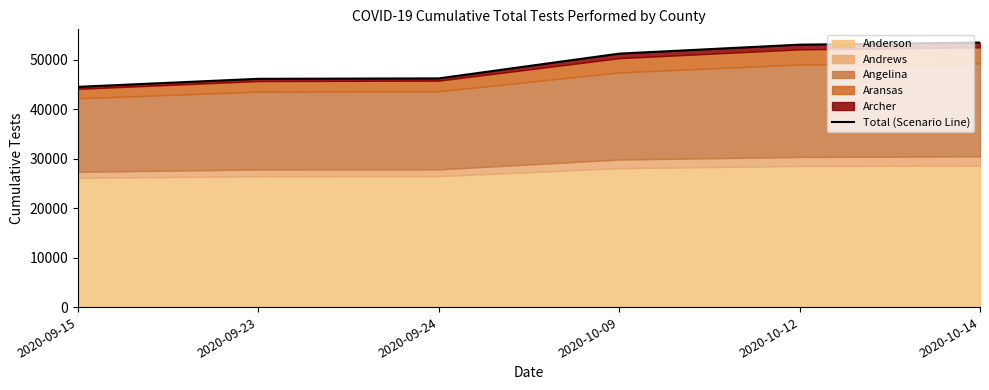

Is it true that the value at 2020-10-12 is 86743?

False